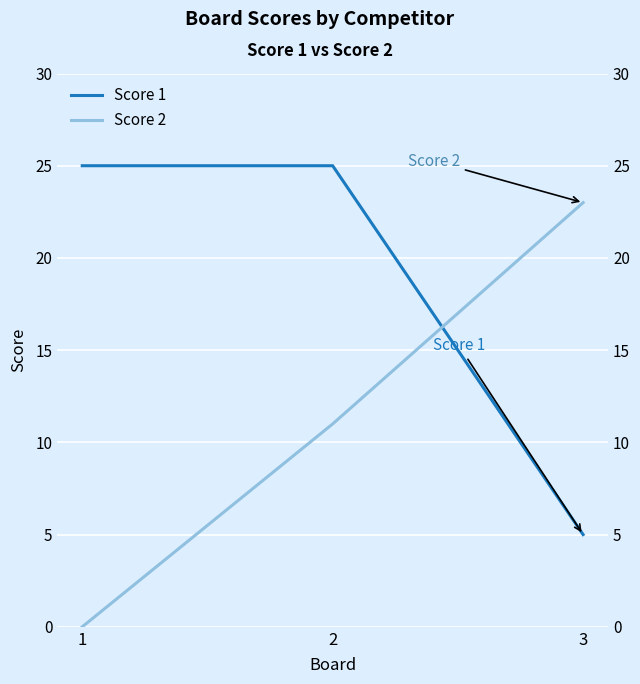

Is this an area chart (filled region under the line)?

No